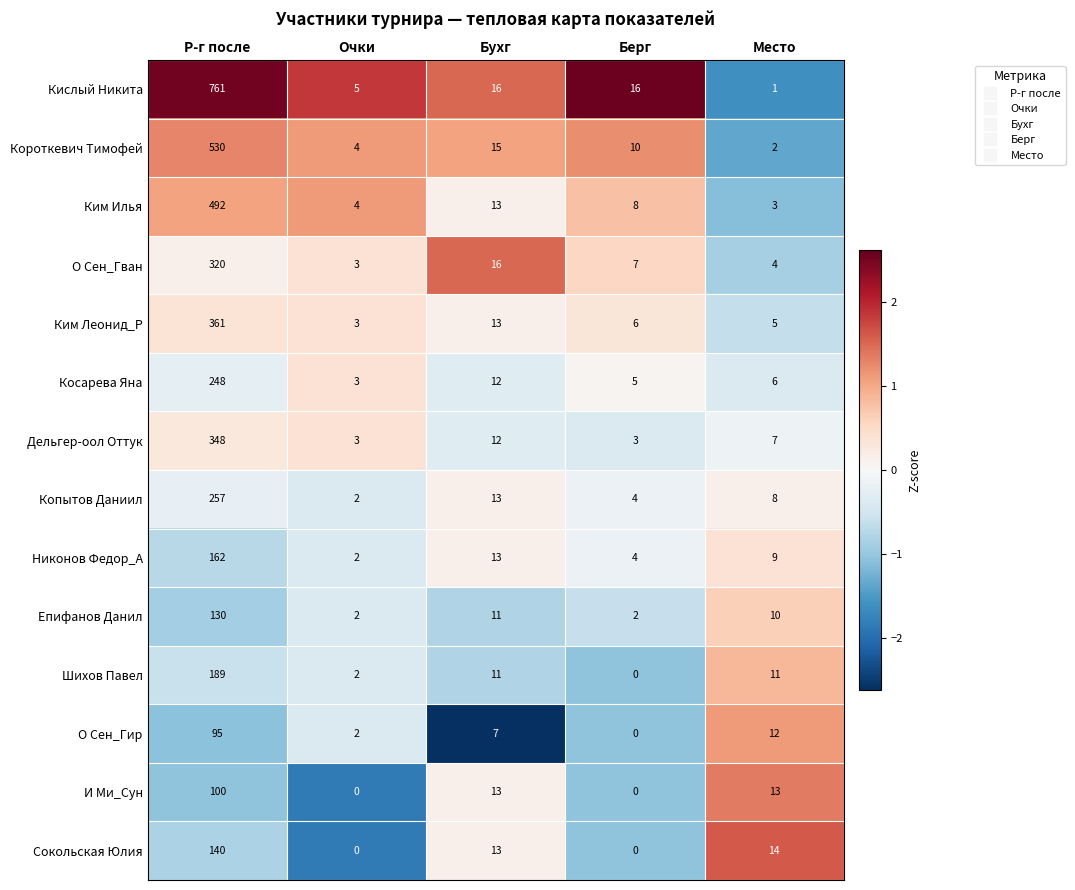

What is the difference between the maximum and second lowest values in the И Ми_Сун series?

100